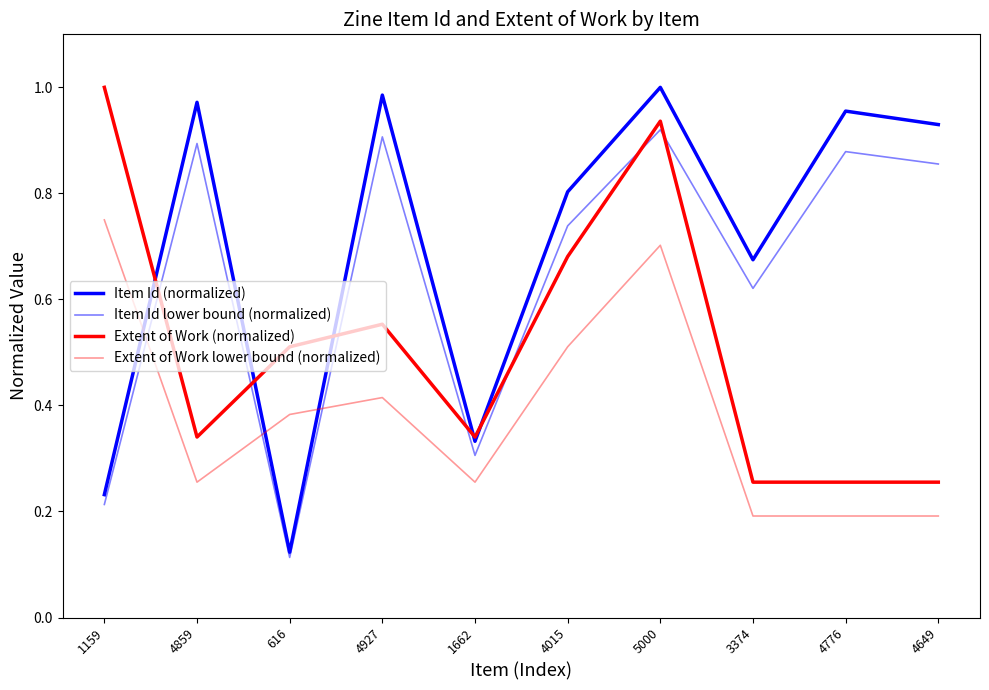

Is this an area chart (filled region under the line)?

No